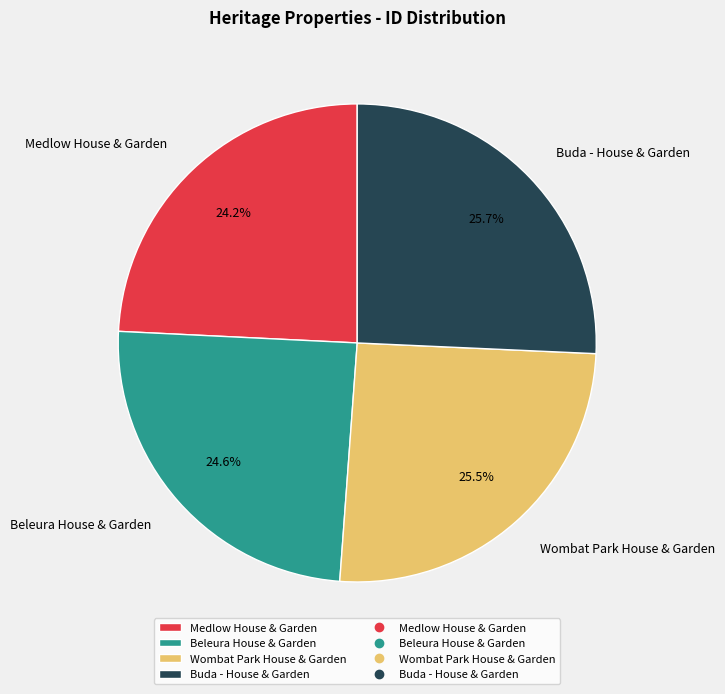

Is it true that Medlow House & Garden is 38% of the pie?

False